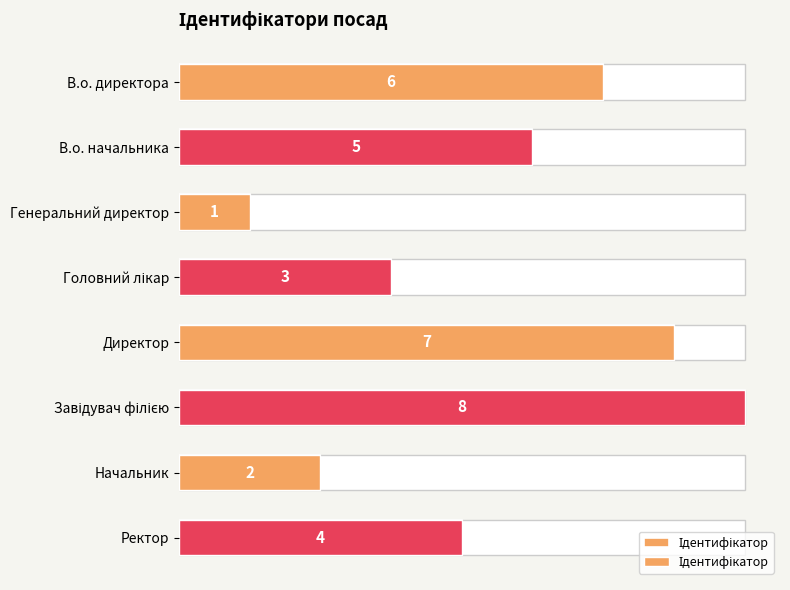

What is the smallest value displayed?

1